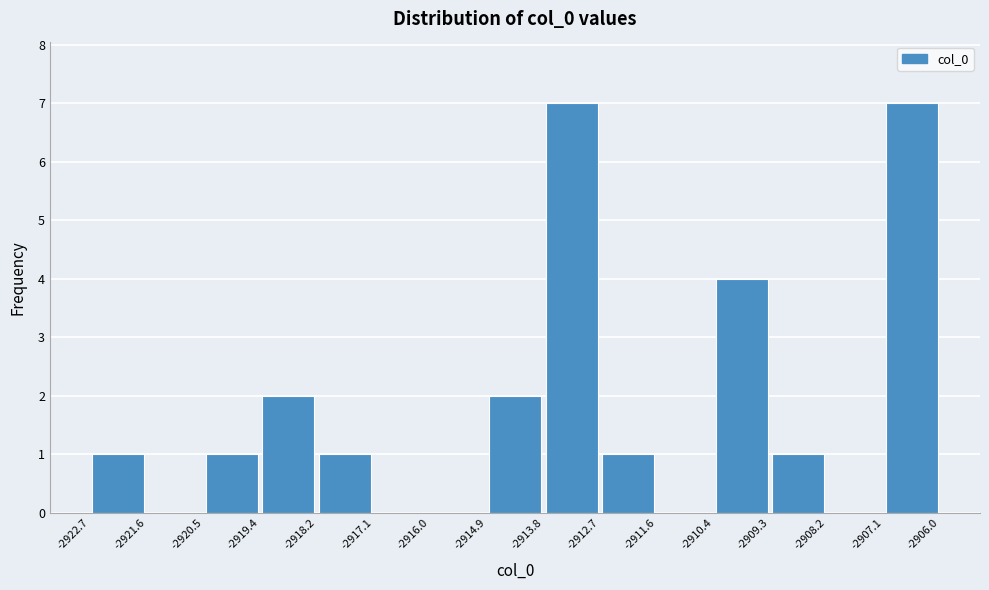

Reading left to right, transcribe this chart: for each bar, give the range it covers on the x-axis and its height. The values are not printed on the chart, so give them approximately, as read against the axis.

-2922.7 to -2921.6: 1
-2921.6 to -2920.5: 0
-2920.5 to -2919.4: 1
-2919.4 to -2918.2: 2
-2918.2 to -2917.1: 1
-2917.1 to -2916.0: 0
-2916.0 to -2914.9: 0
-2914.9 to -2913.8: 2
-2913.8 to -2912.7: 7
-2912.7 to -2911.6: 1
-2911.6 to -2910.4: 0
-2910.4 to -2909.3: 4
-2909.3 to -2908.2: 1
-2908.2 to -2907.1: 0
-2907.1 to -2906.0: 7